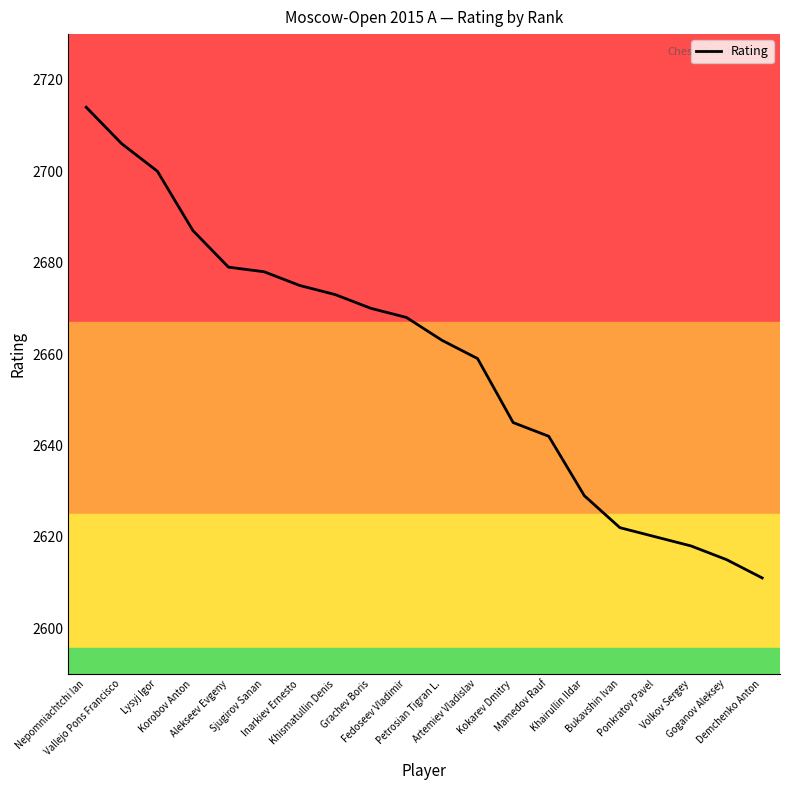

What is the smallest value displayed?

2611